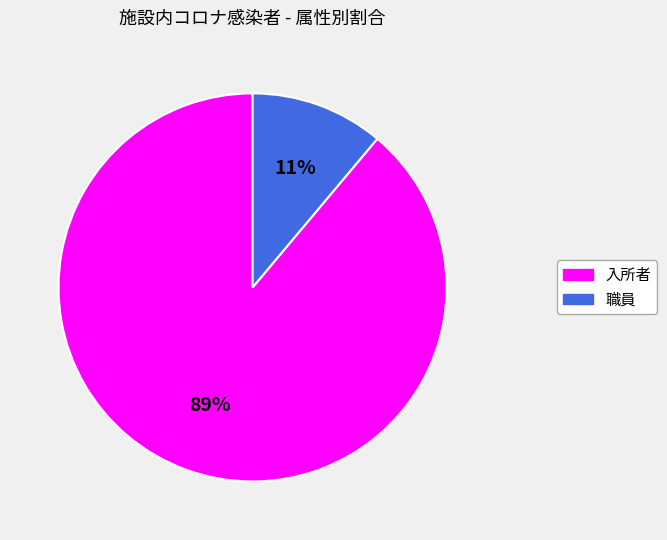

Which has a higher value, 職員 or 入所者?

入所者